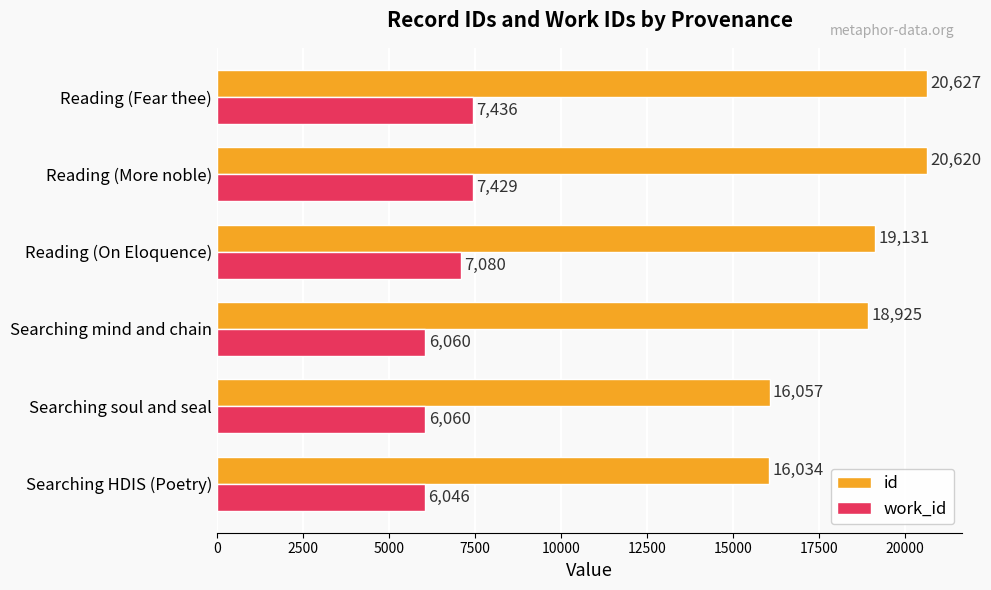

What are all the series names shown in the legend?

id, work_id